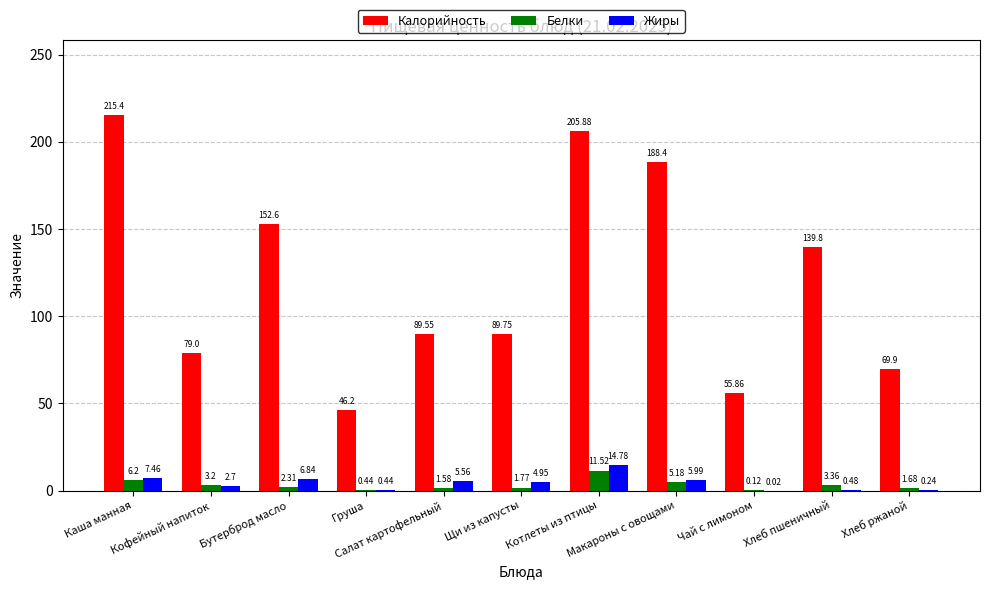

Which series has the largest total across all categories?

Калорийность